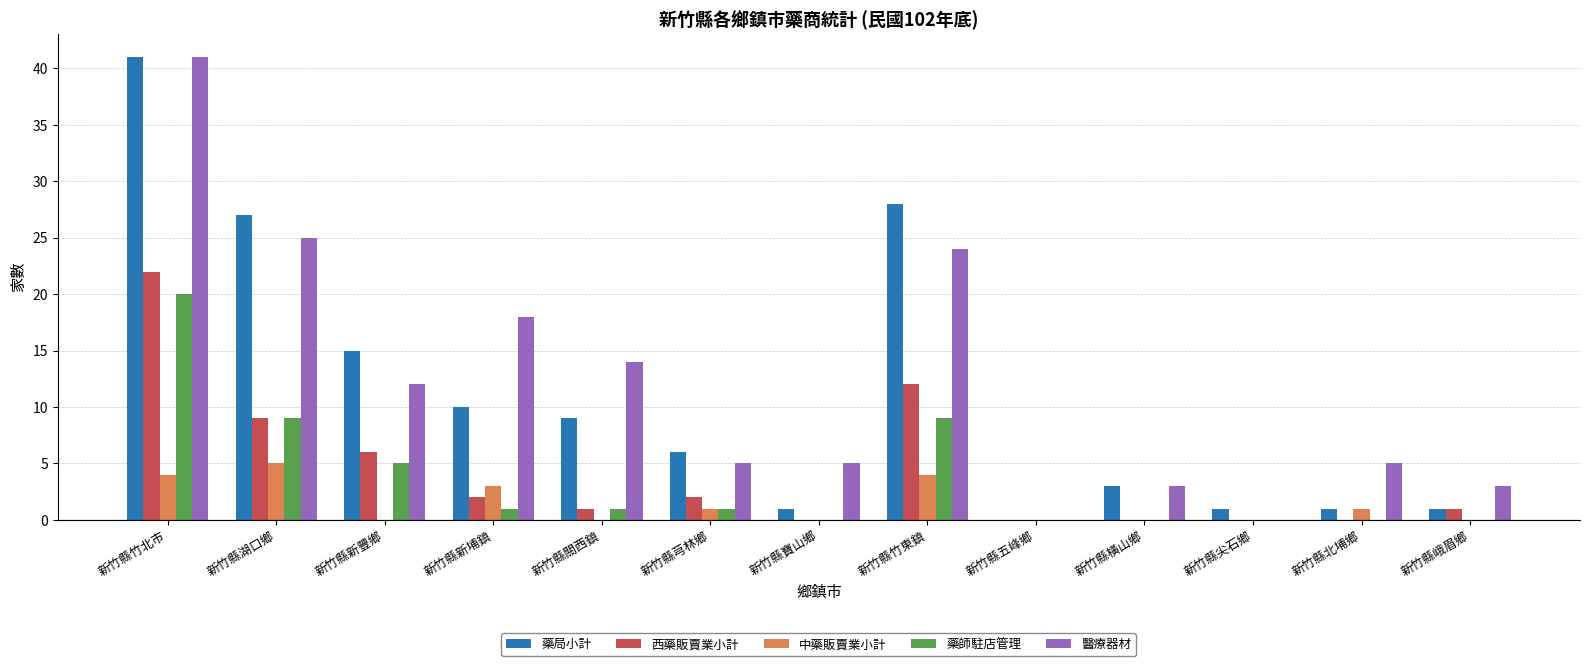

Reading right to left, what are all the values shown in this chart?

藥局小計: 新竹縣峨眉鄉=1	新竹縣北埔鄉=1	新竹縣尖石鄉=1	新竹縣橫山鄉=3	新竹縣五峰鄉=0	新竹縣竹東鎮=28	新竹縣寶山鄉=1	新竹縣芎林鄉=6	新竹縣關西鎮=9	新竹縣新埔鎮=10	新竹縣新豐鄉=15	新竹縣湖口鄉=27	新竹縣竹北市=41
西藥販賣業小計: 新竹縣峨眉鄉=1	新竹縣北埔鄉=0	新竹縣尖石鄉=0	新竹縣橫山鄉=0	新竹縣五峰鄉=0	新竹縣竹東鎮=12	新竹縣寶山鄉=0	新竹縣芎林鄉=2	新竹縣關西鎮=1	新竹縣新埔鎮=2	新竹縣新豐鄉=6	新竹縣湖口鄉=9	新竹縣竹北市=22
中藥販賣業小計: 新竹縣峨眉鄉=0	新竹縣北埔鄉=1	新竹縣尖石鄉=0	新竹縣橫山鄉=0	新竹縣五峰鄉=0	新竹縣竹東鎮=4	新竹縣寶山鄉=0	新竹縣芎林鄉=1	新竹縣關西鎮=0	新竹縣新埔鎮=3	新竹縣新豐鄉=0	新竹縣湖口鄉=5	新竹縣竹北市=4
藥師駐店管理: 新竹縣峨眉鄉=0	新竹縣北埔鄉=0	新竹縣尖石鄉=0	新竹縣橫山鄉=0	新竹縣五峰鄉=0	新竹縣竹東鎮=9	新竹縣寶山鄉=0	新竹縣芎林鄉=1	新竹縣關西鎮=1	新竹縣新埔鎮=1	新竹縣新豐鄉=5	新竹縣湖口鄉=9	新竹縣竹北市=20
醫療器材: 新竹縣峨眉鄉=3	新竹縣北埔鄉=5	新竹縣尖石鄉=0	新竹縣橫山鄉=3	新竹縣五峰鄉=0	新竹縣竹東鎮=24	新竹縣寶山鄉=5	新竹縣芎林鄉=5	新竹縣關西鎮=14	新竹縣新埔鎮=18	新竹縣新豐鄉=12	新竹縣湖口鄉=25	新竹縣竹北市=41